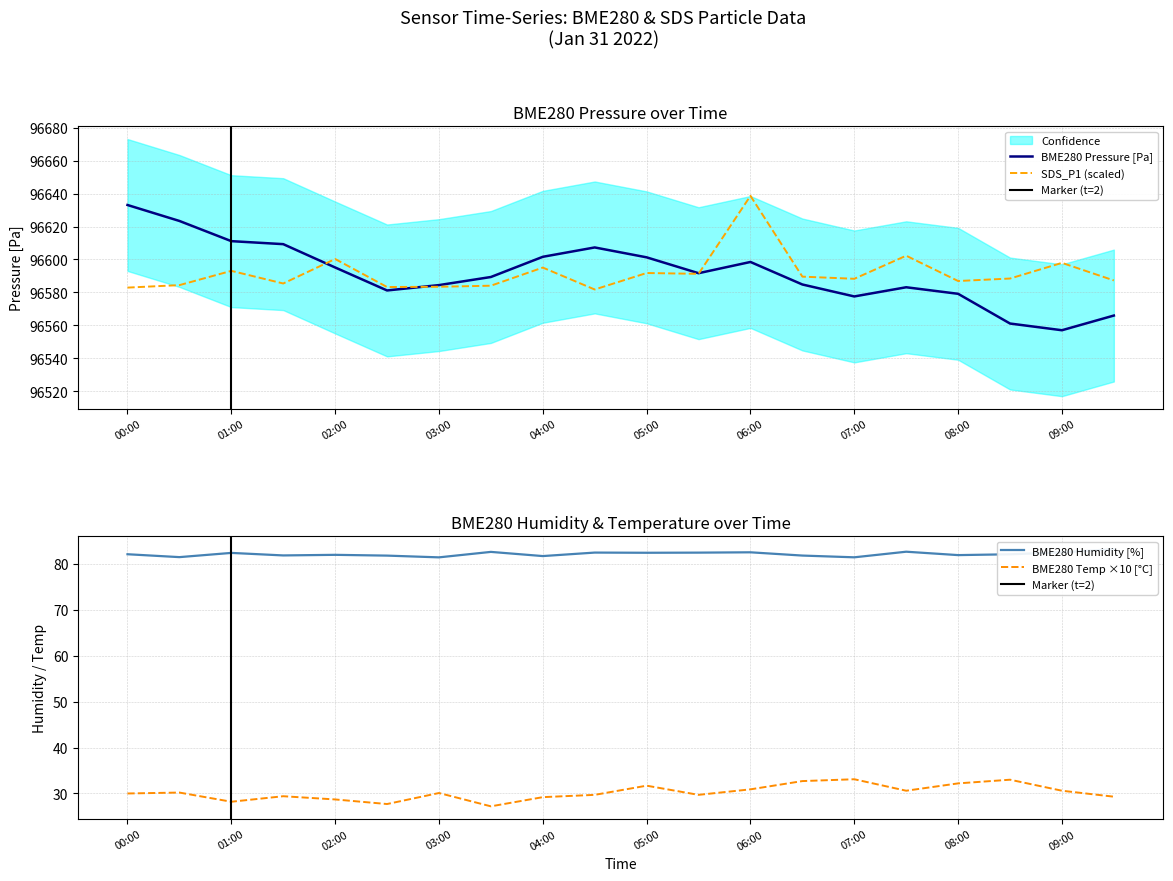

True or false: BME280_humidity has more than 1 interior local peaks.

True